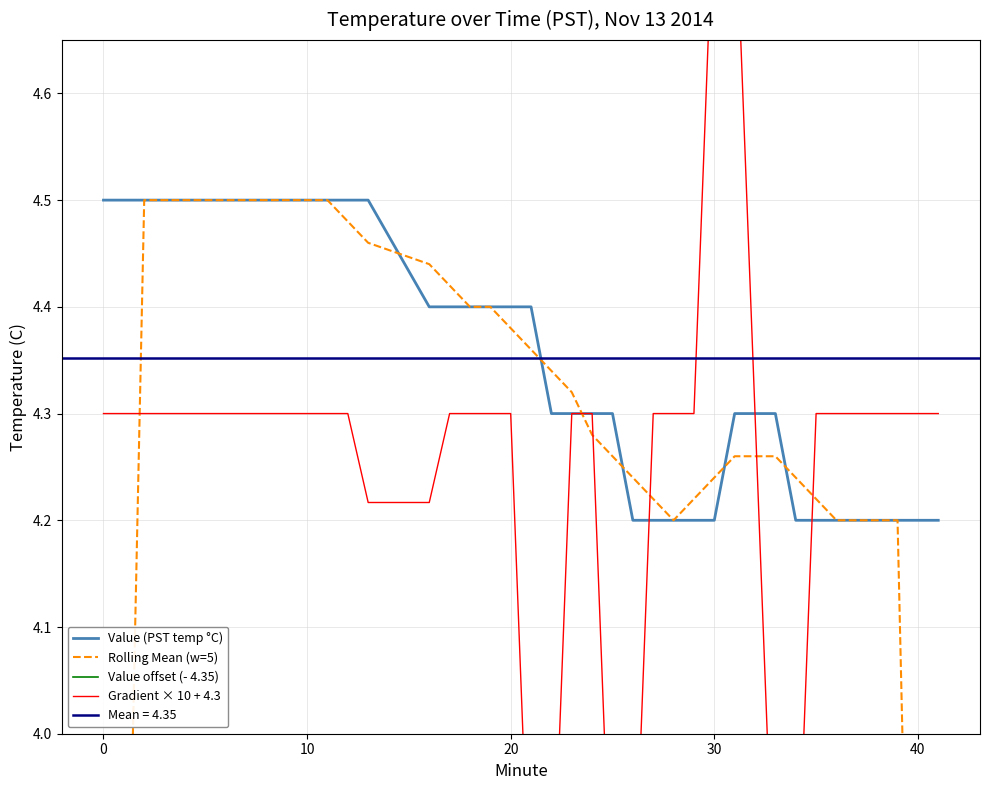

How many Value offset (- 4.35) values are between 0 and 1?

20